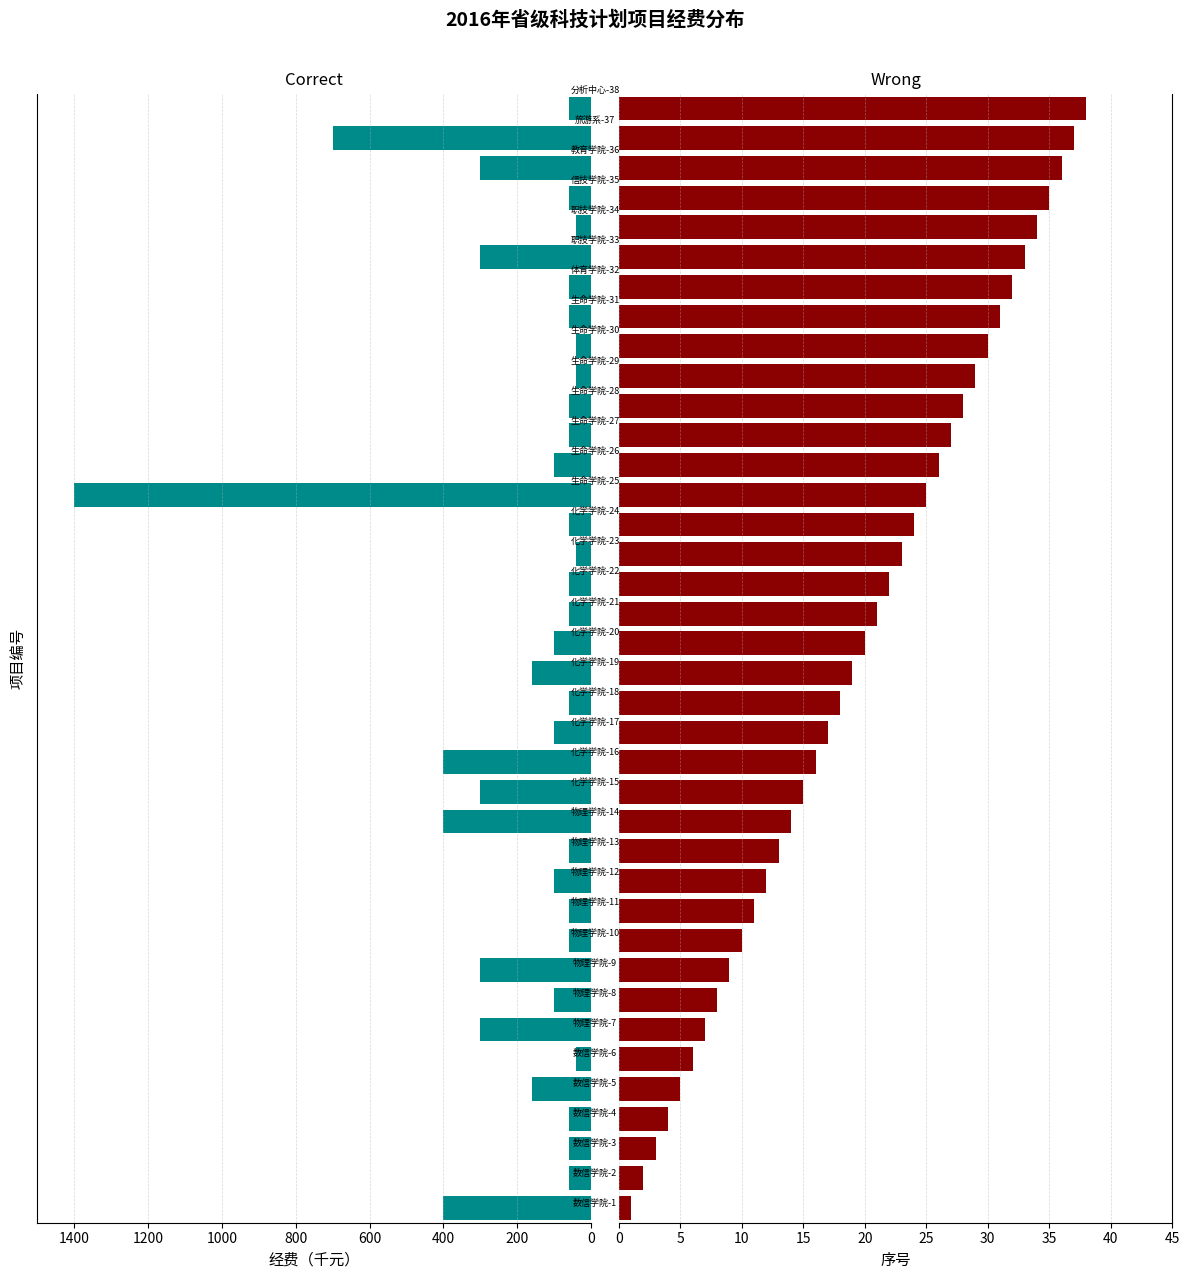

What position from the left is 35?

36